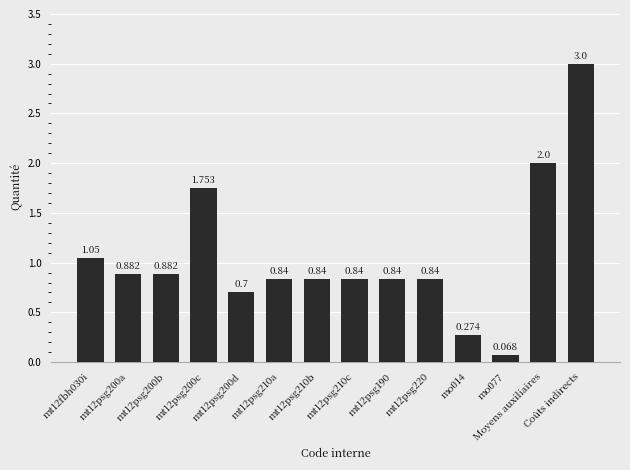

Between mt12psg200c and Moyens auxiliaires, which is larger?

Moyens auxiliaires